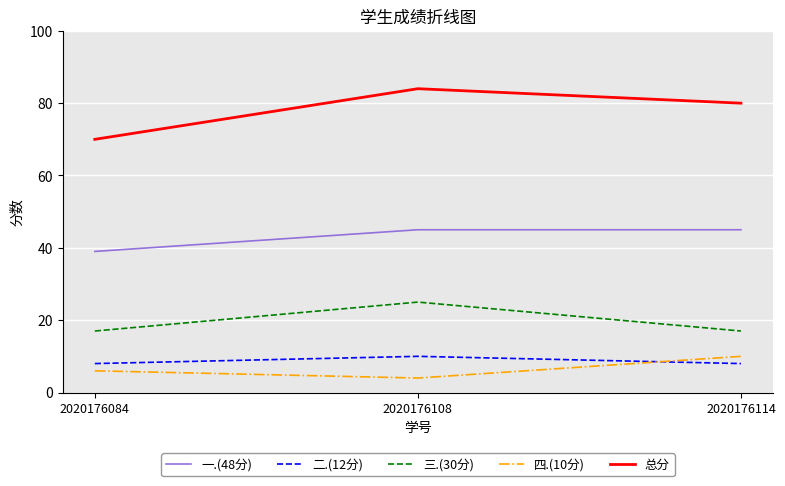

What is the highest value of the 一.(48分) series?

45